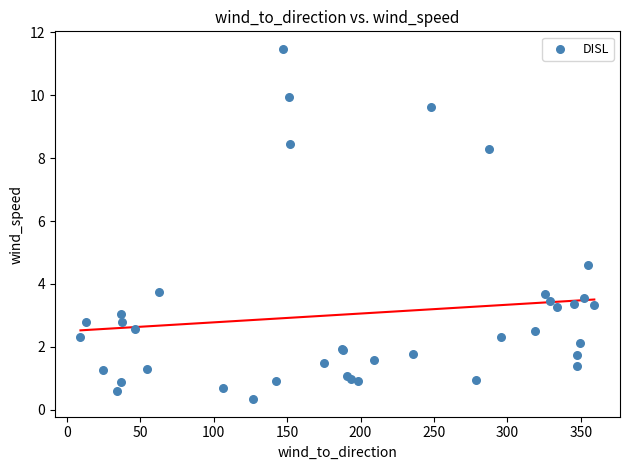

What Y value in the scatter plot is closest to 5?

4.6